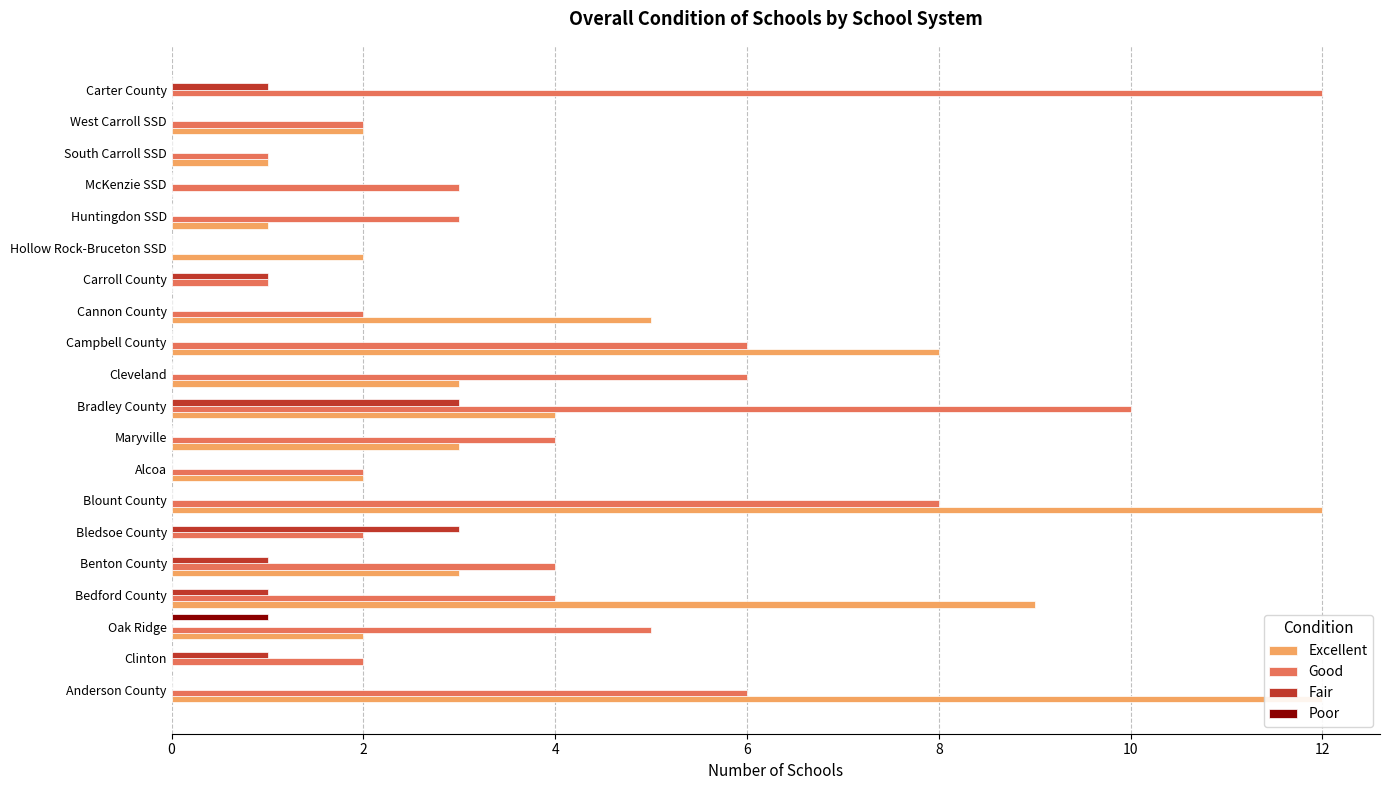

How many positive values does the Fair series have?

7